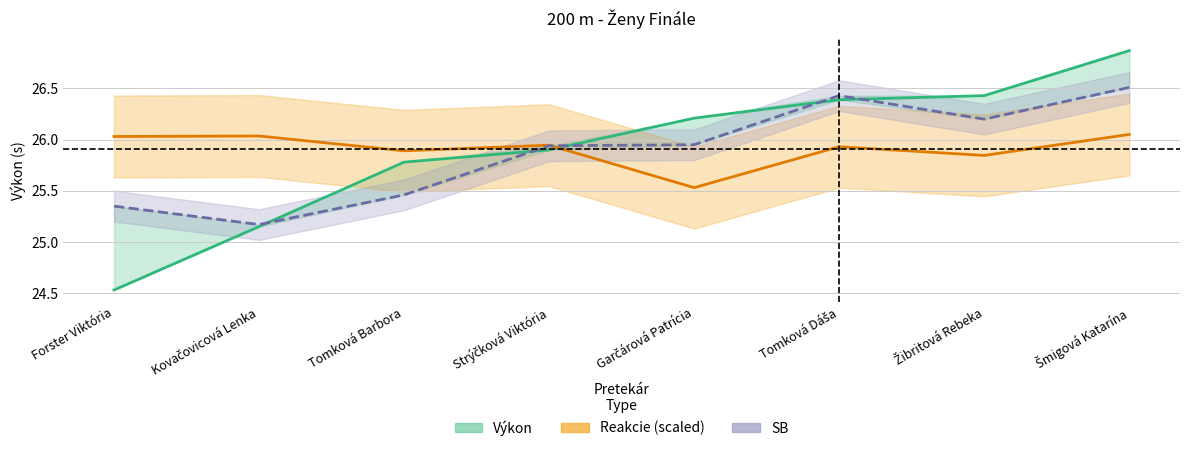

Which has a higher value, Tomková Dáša or Kovačovicová Lenka?

Tomková Dáša